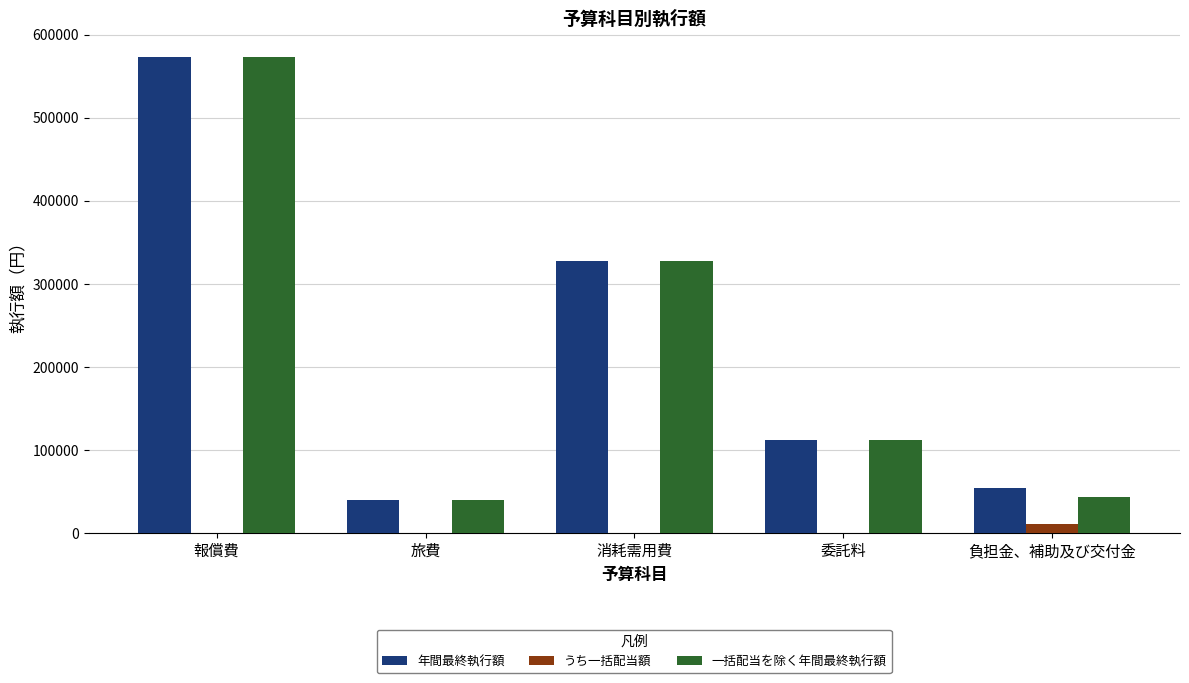

How many data points does each series have?

5